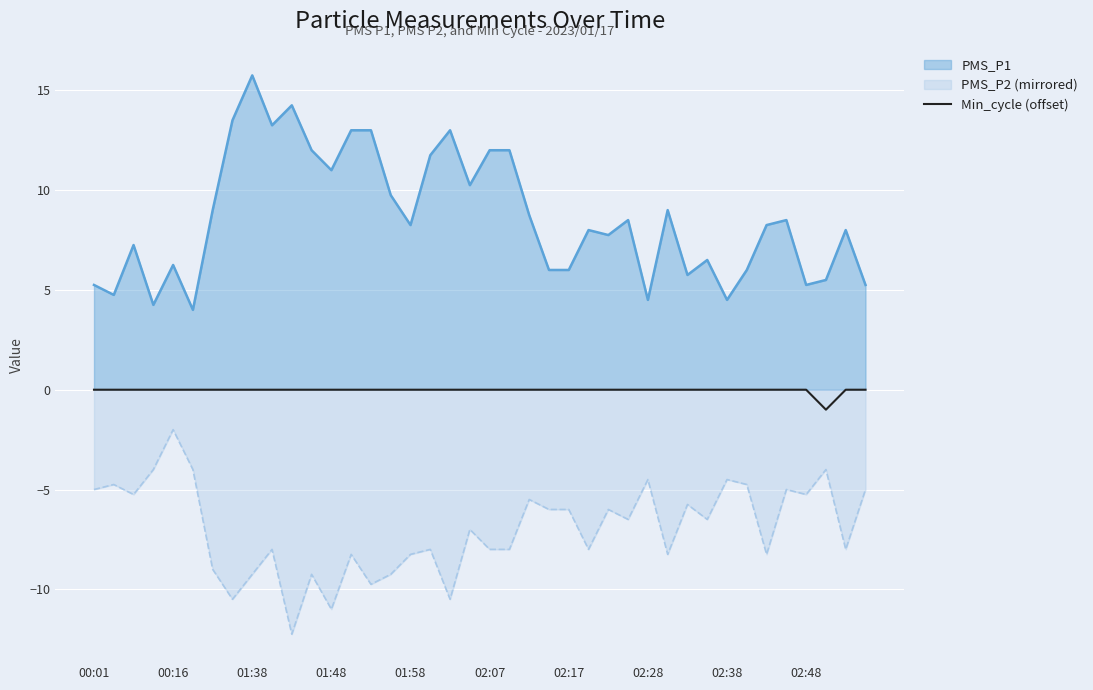

At which label is the value closest to 0?

00:01